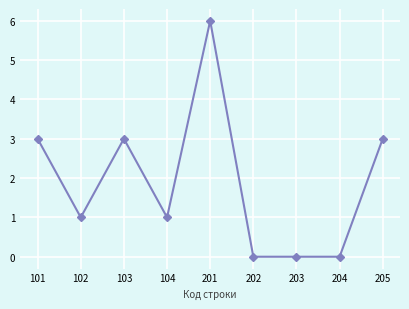

What is the value of the 5th point from the left?

6